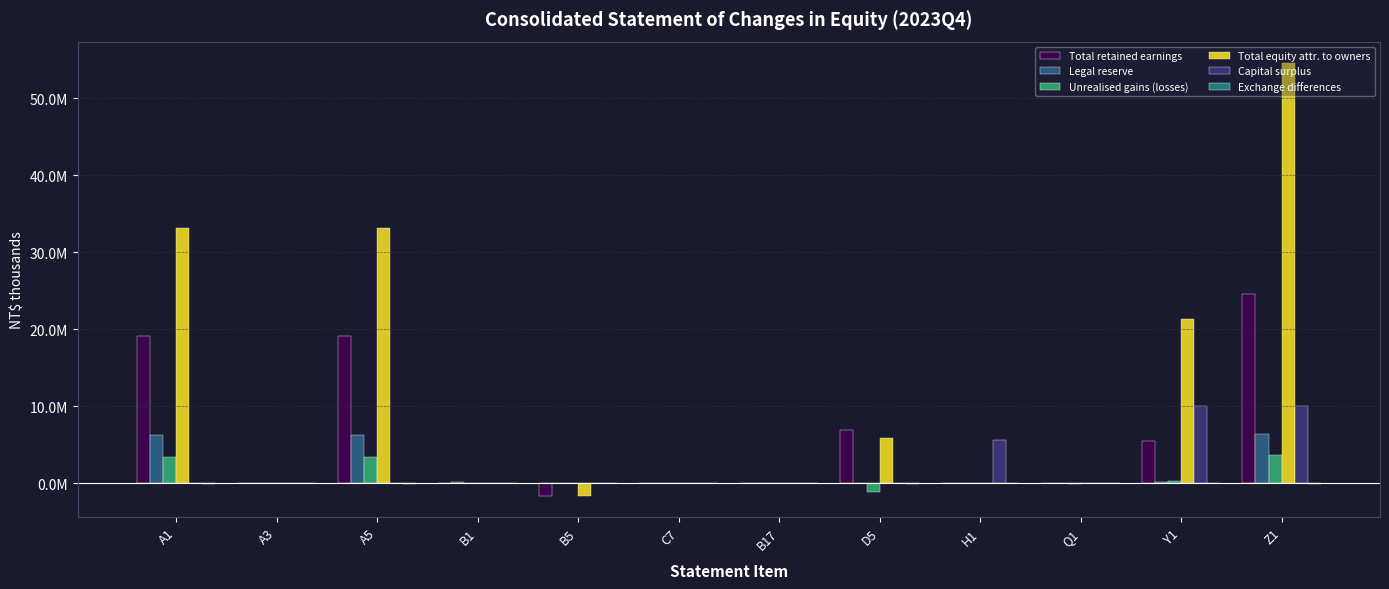

Does the chart contain stacked bars?

No